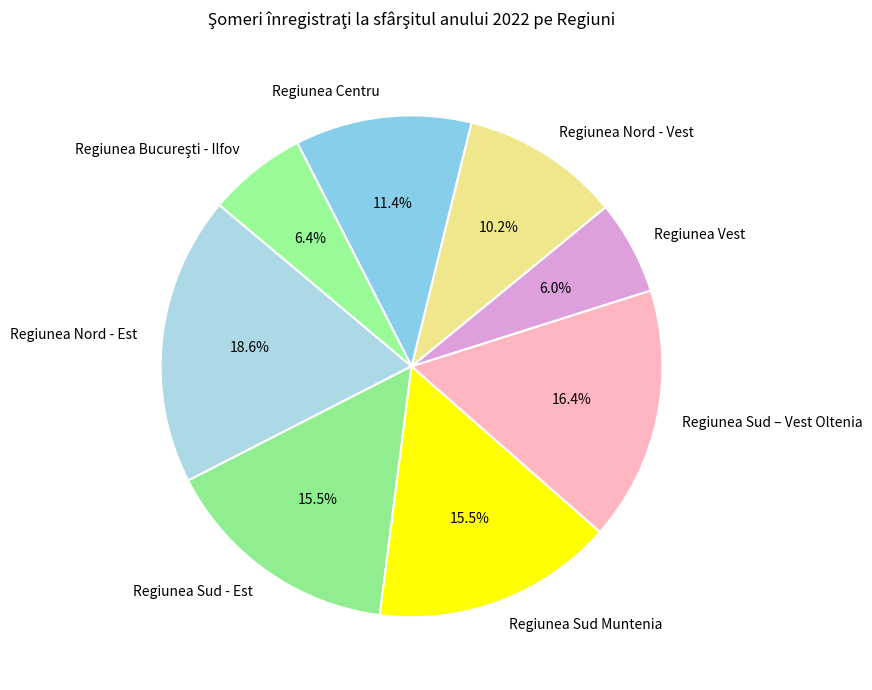

To the nearest percent, what is the combined percentage of Regiunea Sud – Vest Oltenia and Regiunea Nord - Vest?

27%